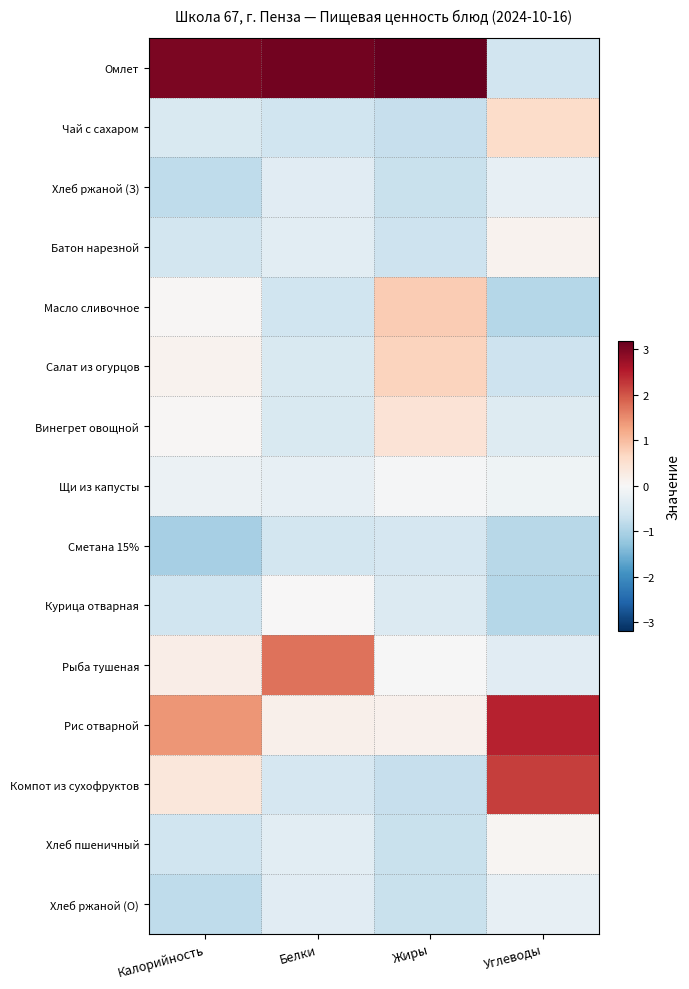

Count the number of data series in this chart.

15